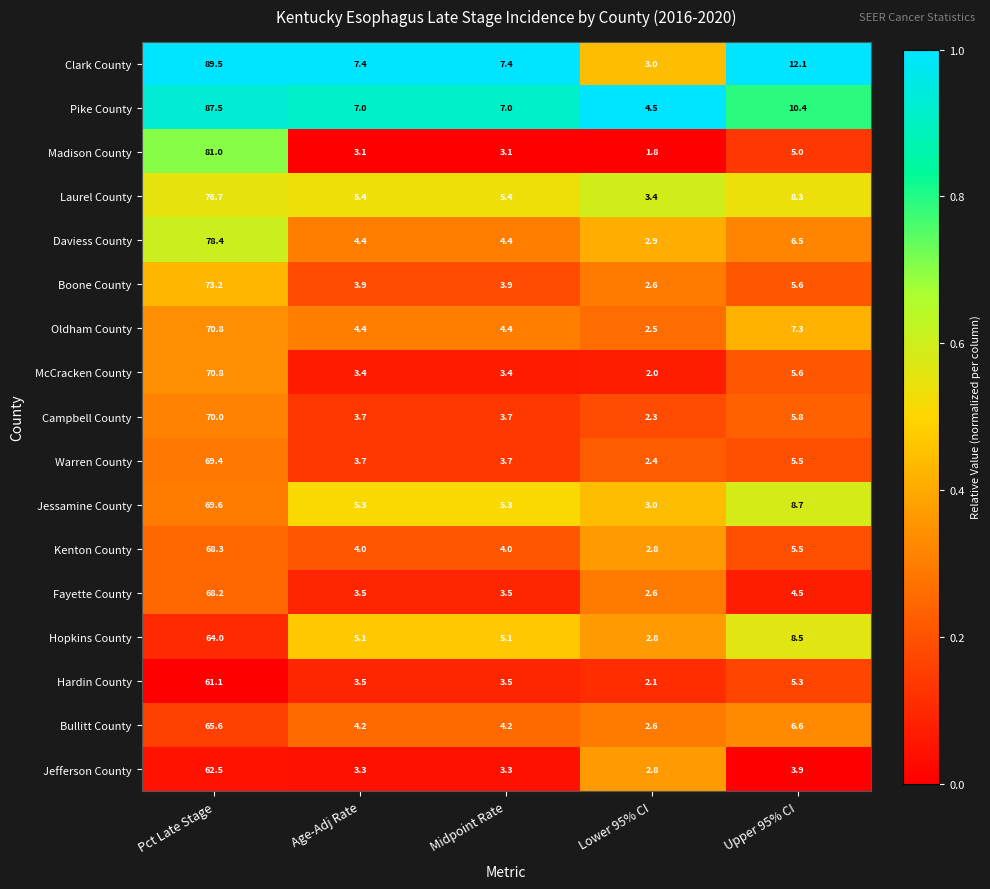

What is the sum of all Clark County values?

119.4